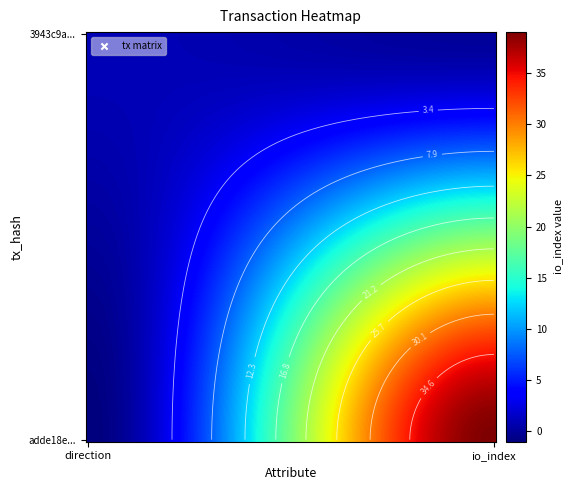

Reading left to right, transcribe all the data shown in this chart.

adde18e91232c9071068fd3658c9efc4fd63811: -1	39
3943c9a4a9a3d79a14369ebc0a2ff6aa1b9941a: 1	0